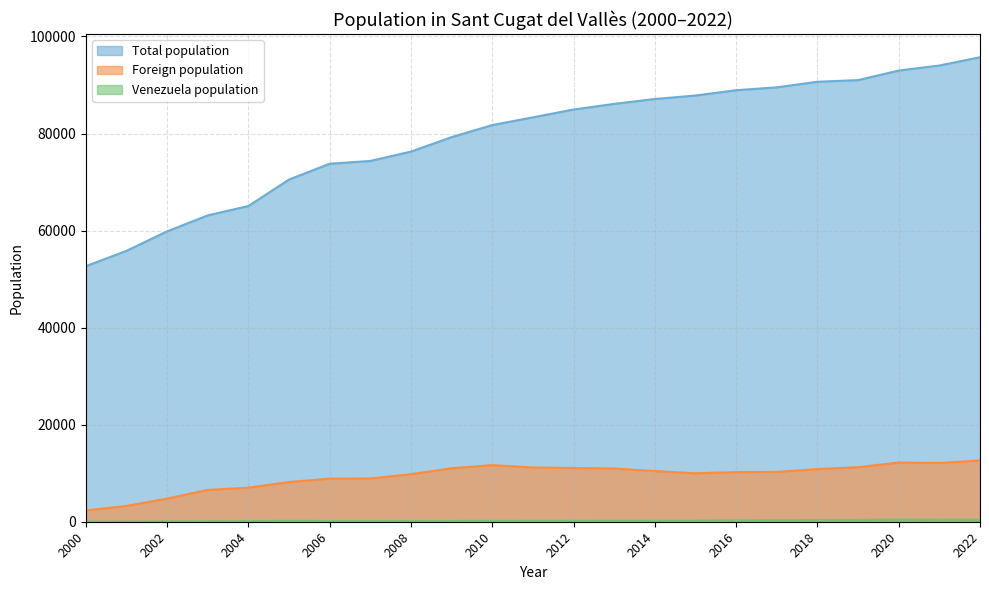

True or false: Venezuela population has more than 1 interior local peaks.

True